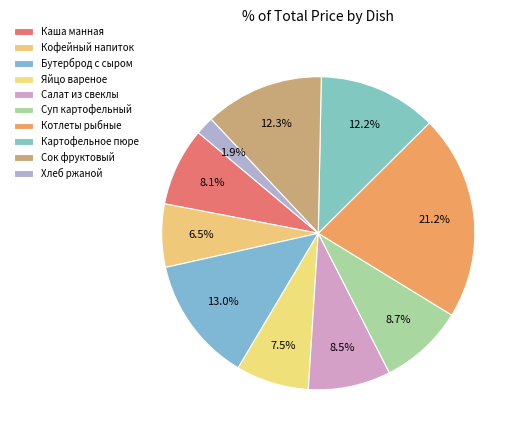

Combined, what portion of the pie is Кофейный напиток and Сок фруктовый?

18.8%